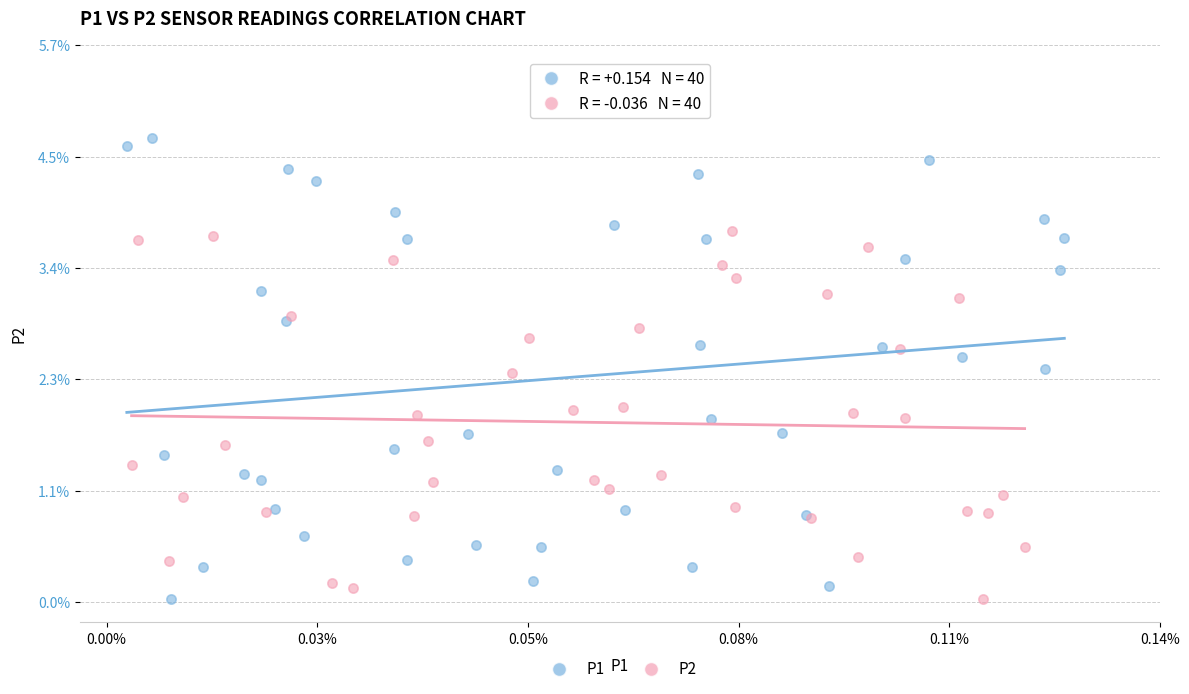

Which series has the widest spread of Y values?

P1